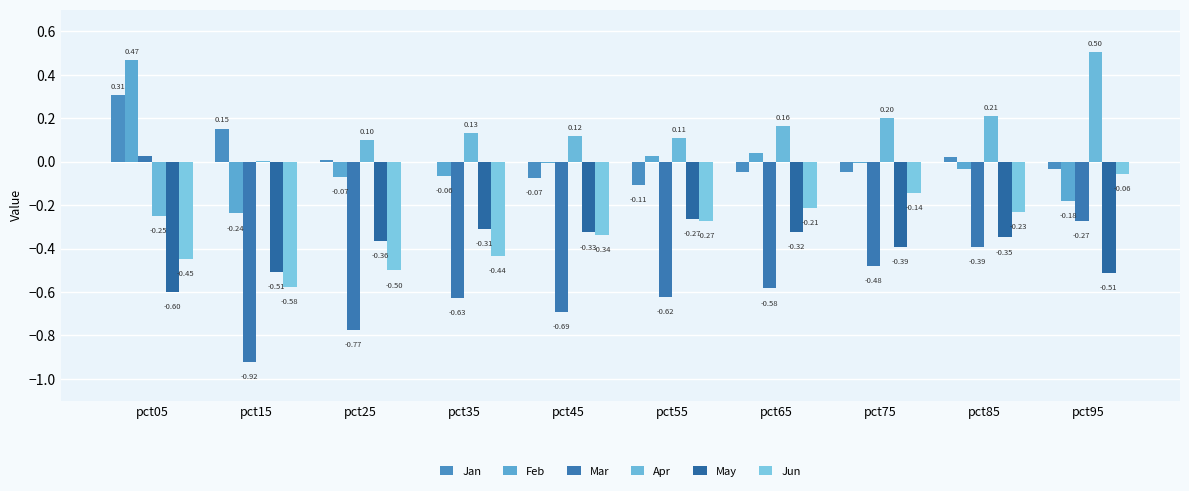

Reading right to left, what are all the values shown in this chart?

Jan: pct95=-0.0	pct85=0.0	pct75=-0.0	pct65=-0.0	pct55=-0.1	pct45=-0.1	pct35=-0.0	pct25=0.0	pct15=0.2	pct05=0.3
Feb: pct95=-0.2	pct85=-0.0	pct75=-0.0	pct65=0.0	pct55=0.0	pct45=-0.0	pct35=-0.1	pct25=-0.1	pct15=-0.2	pct05=0.5
Mar: pct95=-0.3	pct85=-0.4	pct75=-0.5	pct65=-0.6	pct55=-0.6	pct45=-0.7	pct35=-0.6	pct25=-0.8	pct15=-0.9	pct05=0.0
Apr: pct95=0.5	pct85=0.2	pct75=0.2	pct65=0.2	pct55=0.1	pct45=0.1	pct35=0.1	pct25=0.1	pct15=0.0	pct05=-0.3
May: pct95=-0.5	pct85=-0.3	pct75=-0.4	pct65=-0.3	pct55=-0.3	pct45=-0.3	pct35=-0.3	pct25=-0.4	pct15=-0.5	pct05=-0.6
Jun: pct95=-0.1	pct85=-0.2	pct75=-0.1	pct65=-0.2	pct55=-0.3	pct45=-0.3	pct35=-0.4	pct25=-0.5	pct15=-0.6	pct05=-0.4